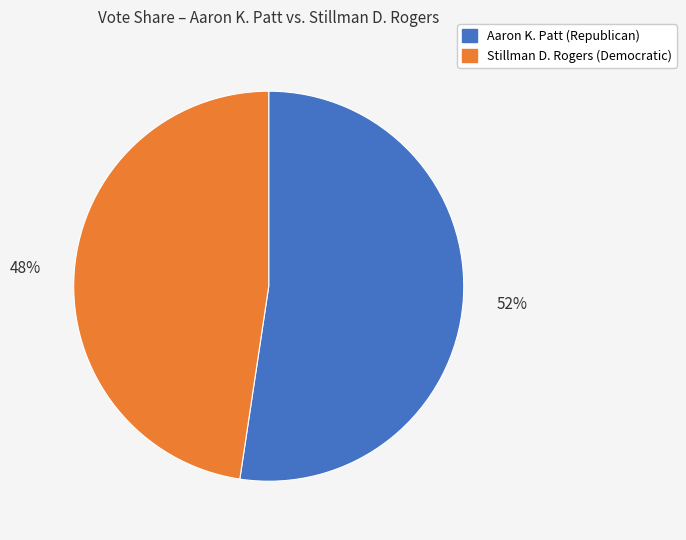

To the nearest percent, what percentage of the pie is Stillman D. Rogers (Democratic)?

48%